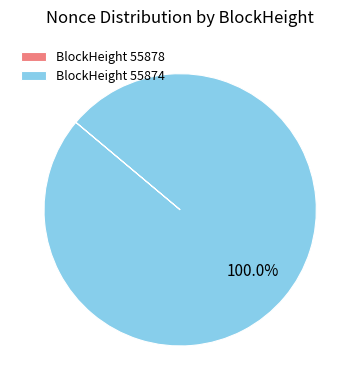

Does BlockHeight 55874 represent more than half of the total?

Yes